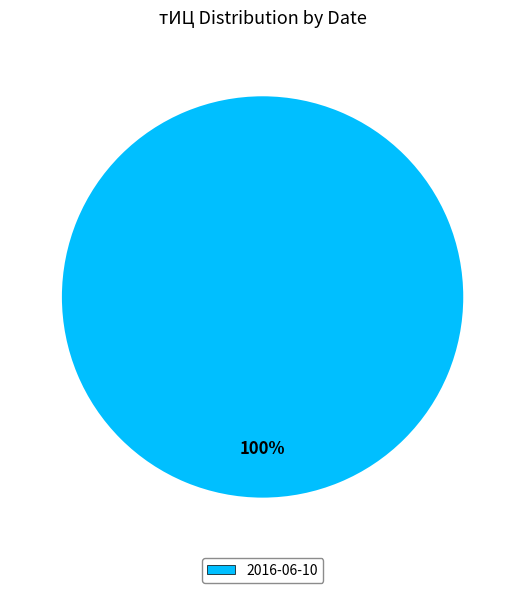

Is there any slice that represents more than half of the pie?

Yes